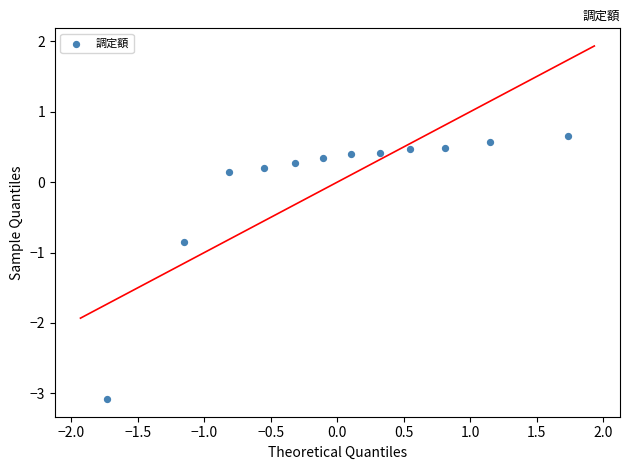

What is the range of Y values (max minus min)?

3.7